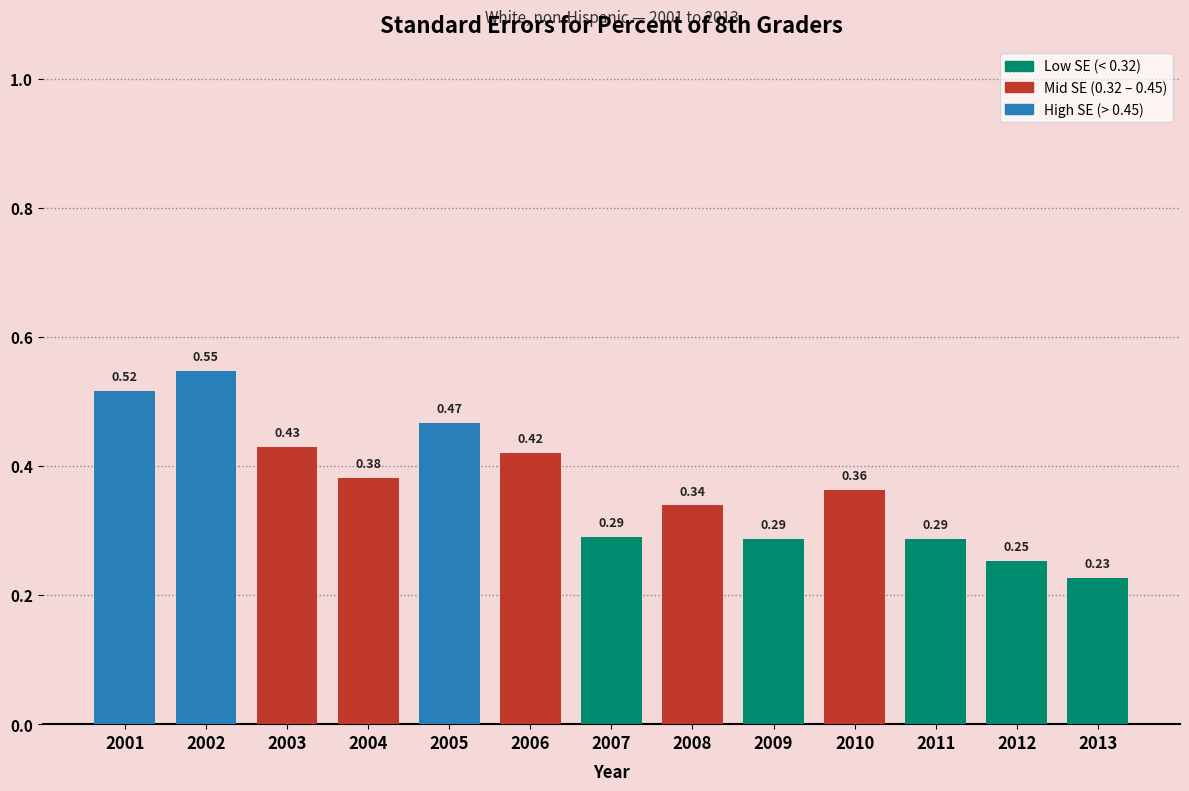

What is the sum of all values?

4.8